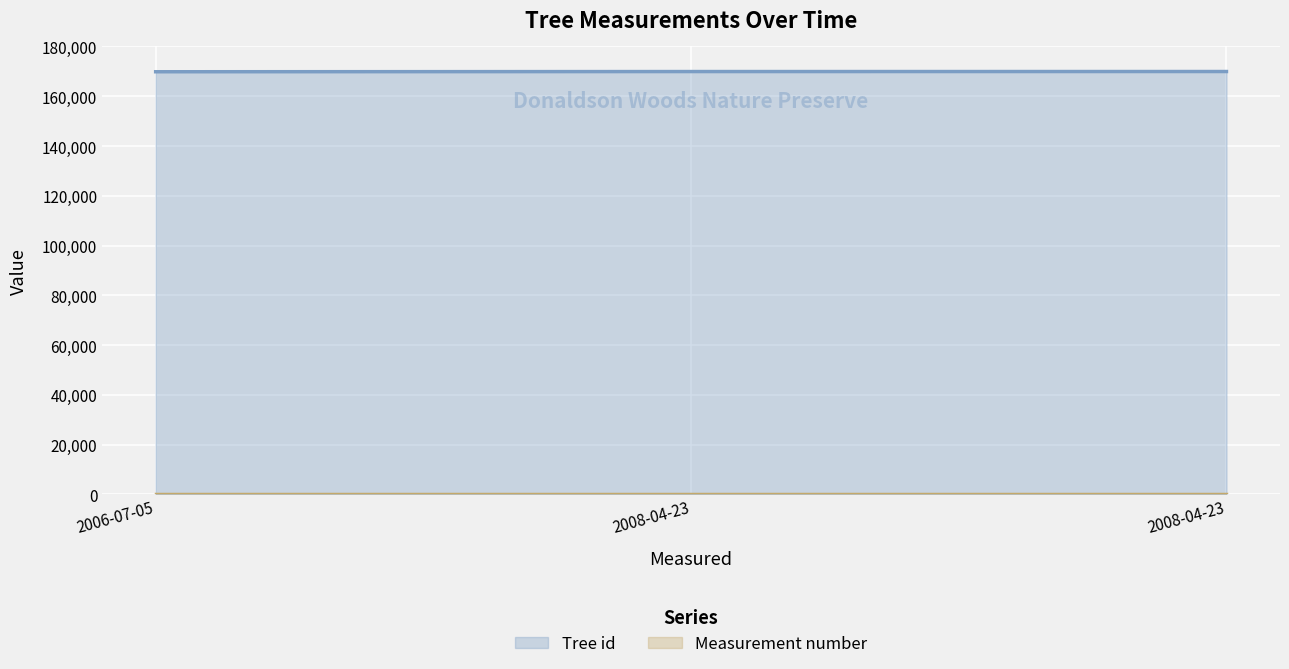

Does the chart display data point markers on the line(s)?

No